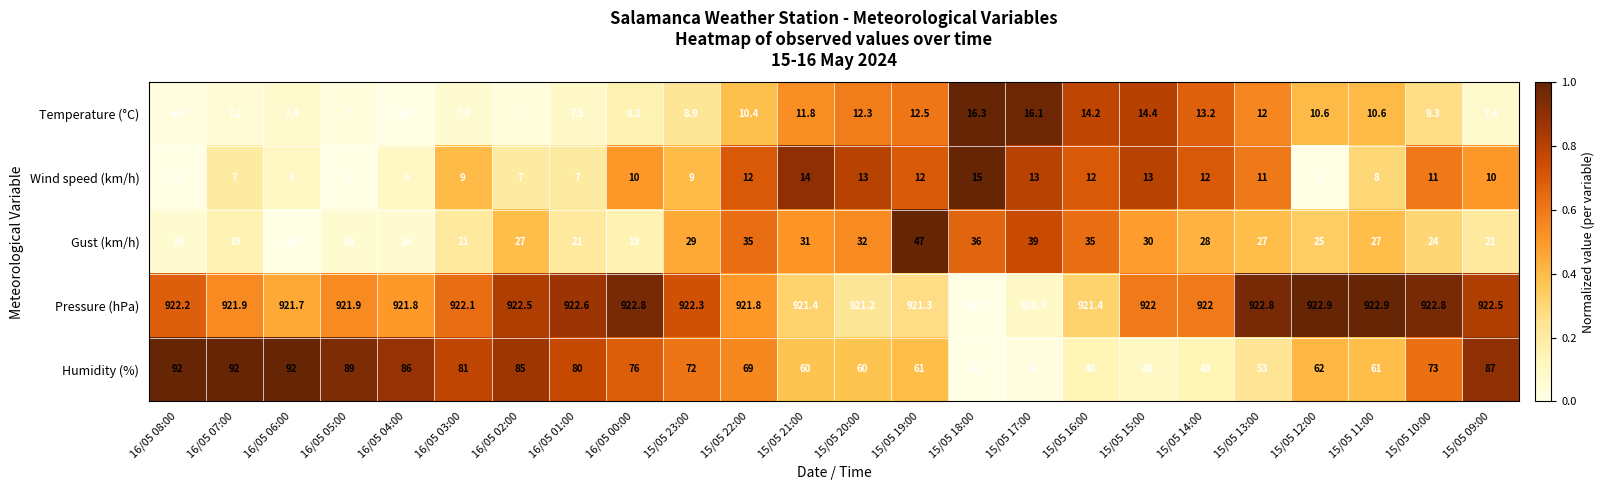

How many values in the Gust (km/h) series are below 27?

11